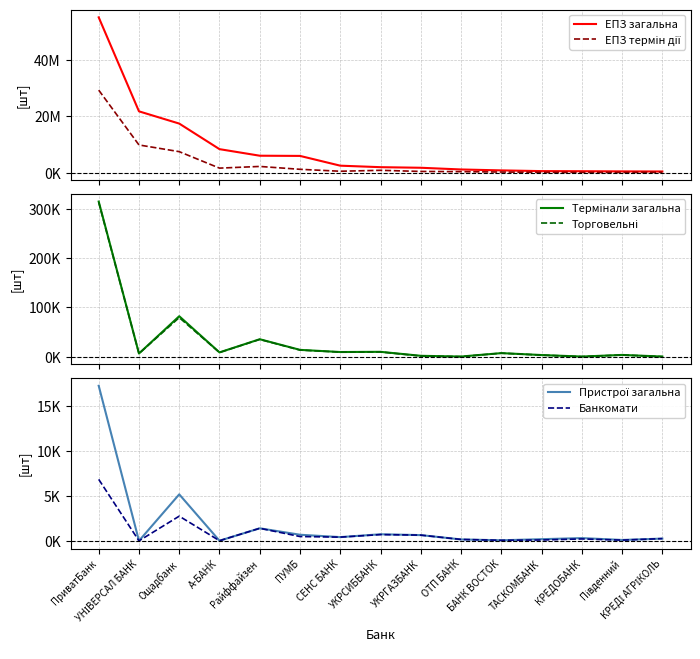

What is the total value across all series at ОТП БАНК?

1584111